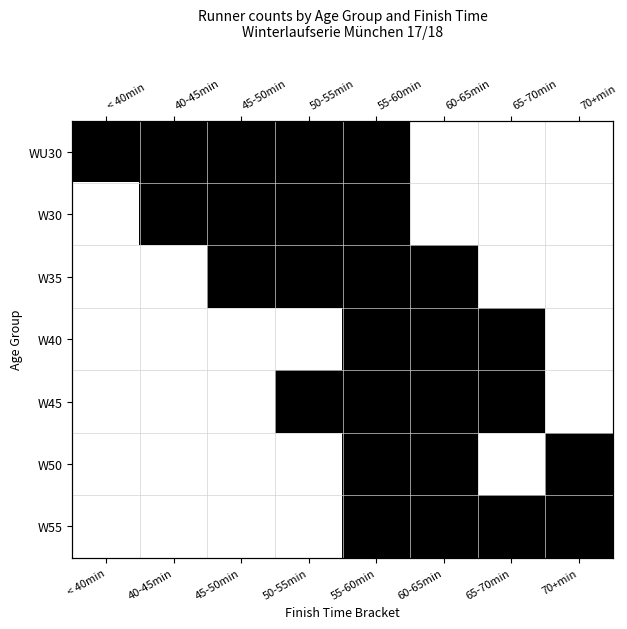

At 60-65min, list the series in order from largest to smallest.

WU30, W30, W35, W40, W45, W50, W55